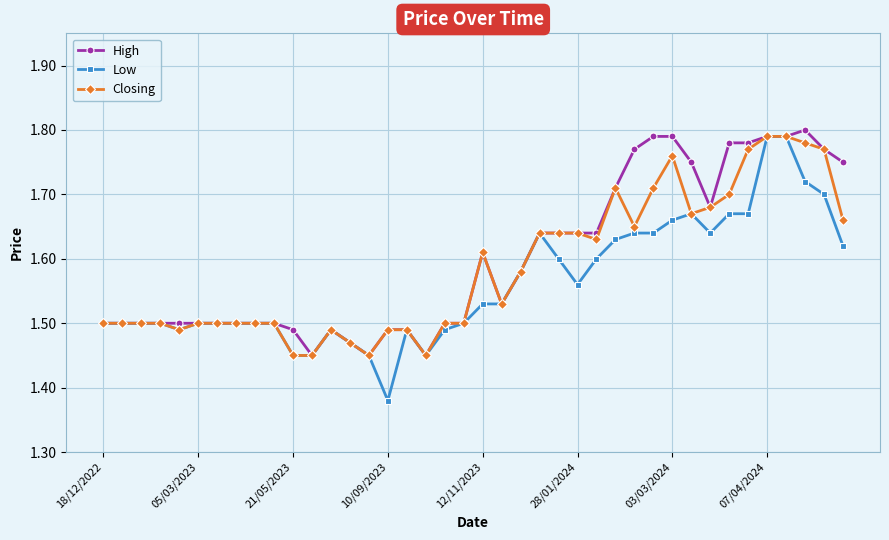

At how many categories does at least one series exceed 1?

40